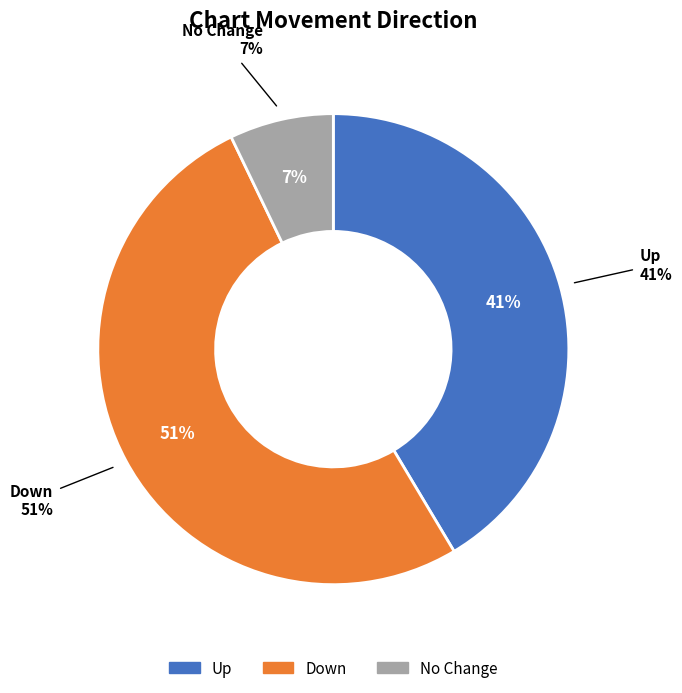

What percentage is the up slice, to the nearest percent?

41%